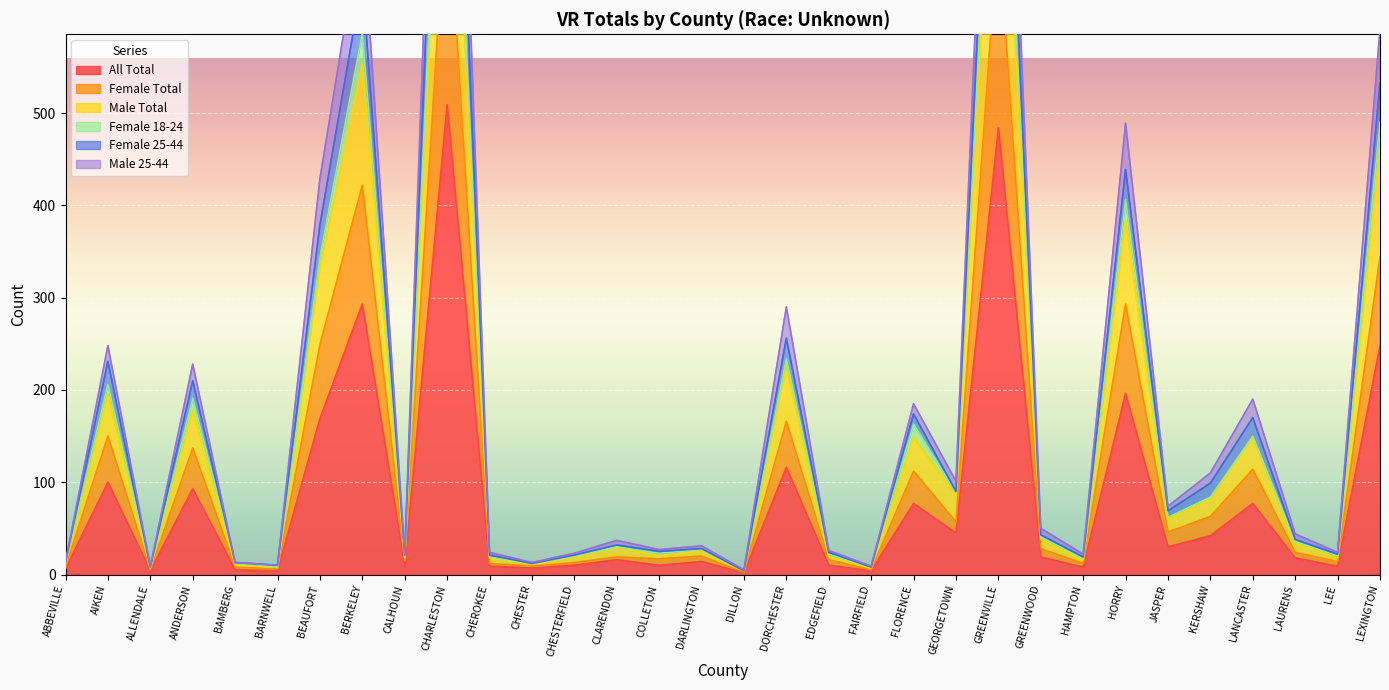

The All Total series shows 2 at CALHOUN. True or false?

False